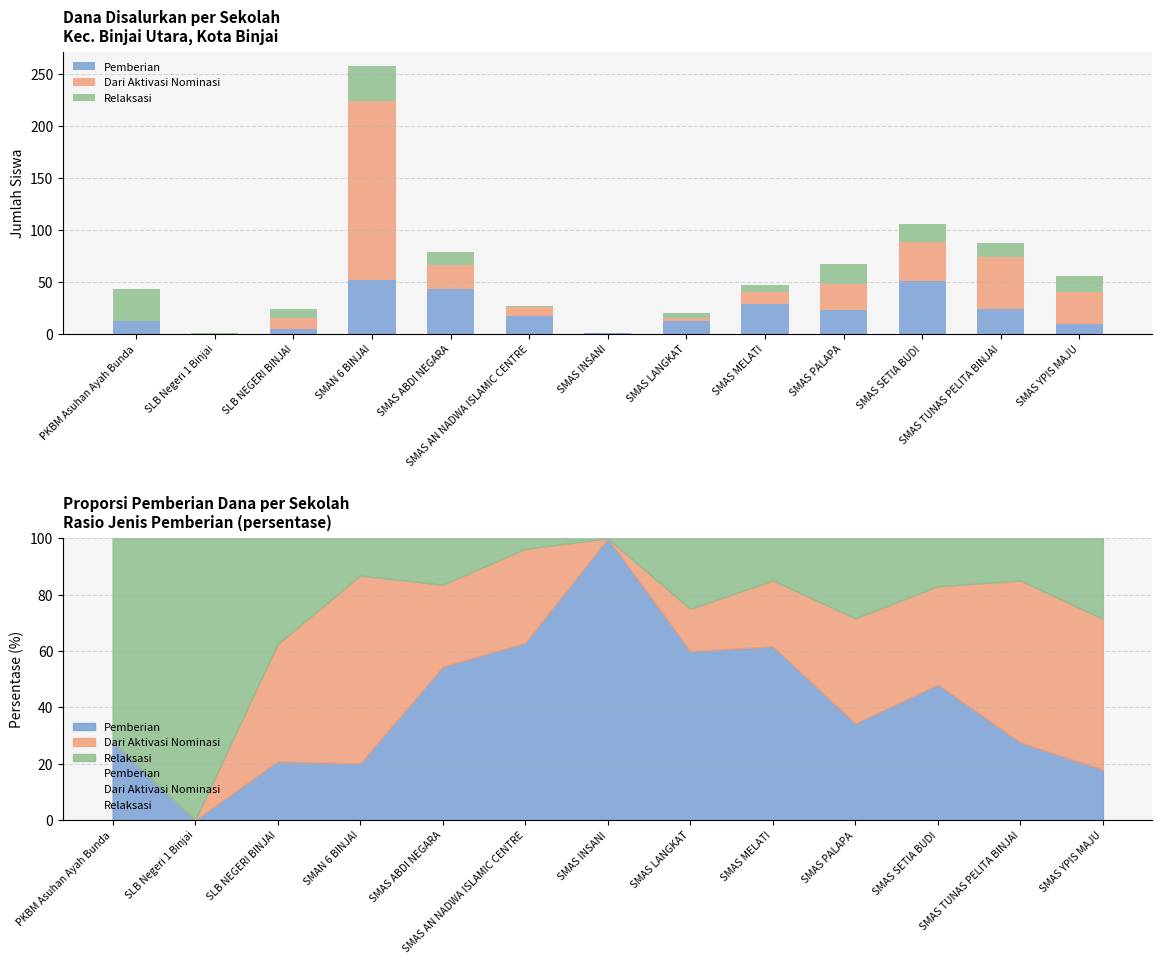

What is the label of the 11th bar from the right?

SLB NEGERI BINJAI